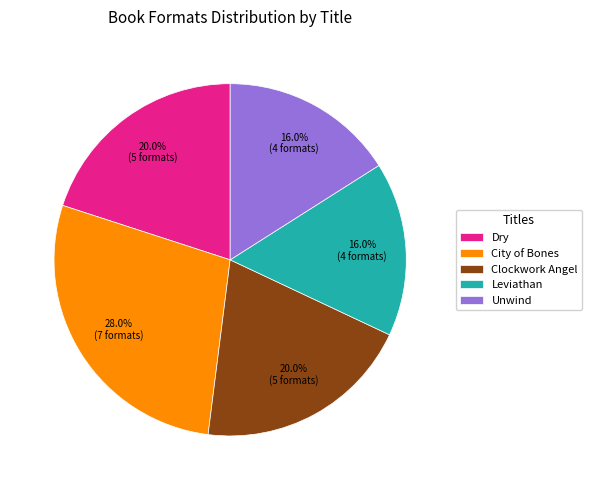

Is there a majority slice in this chart?

No